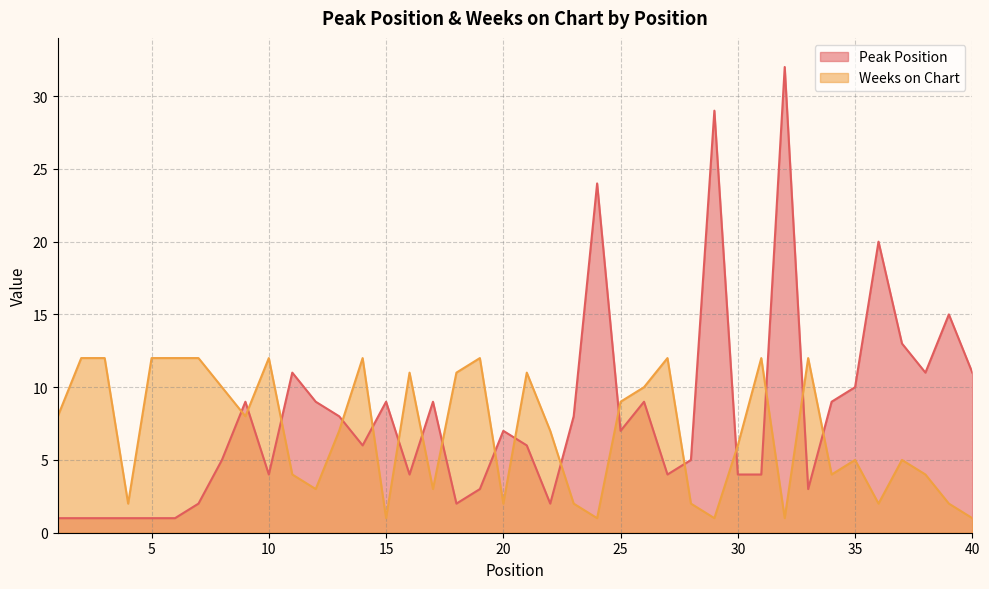

After their last crossing, which series has the higher values: Weeks on Chart or Peak Position?

Peak Position